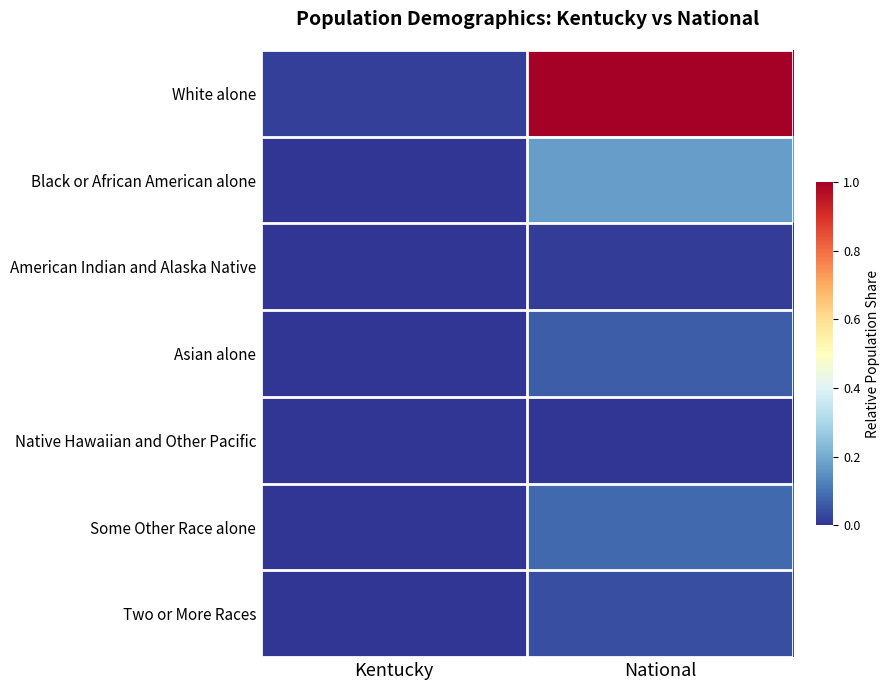

How many data points does each series have?

2